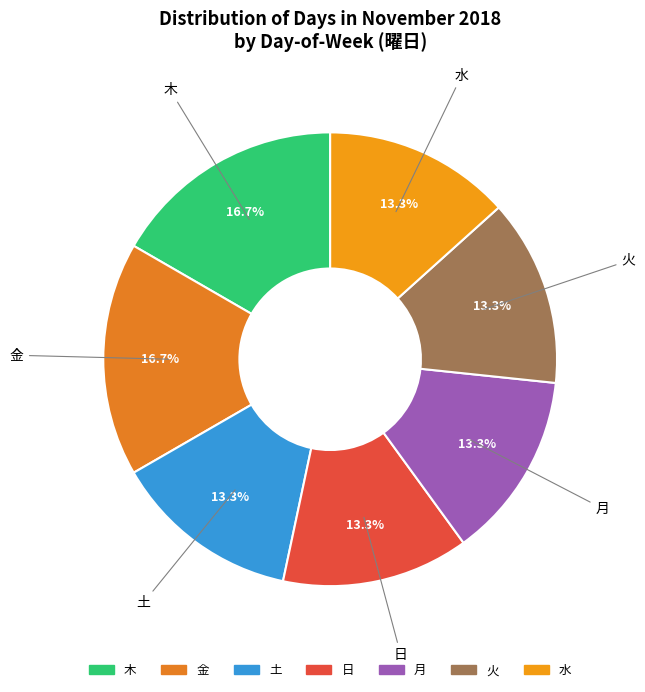

Count the number of slices in the pie.

7